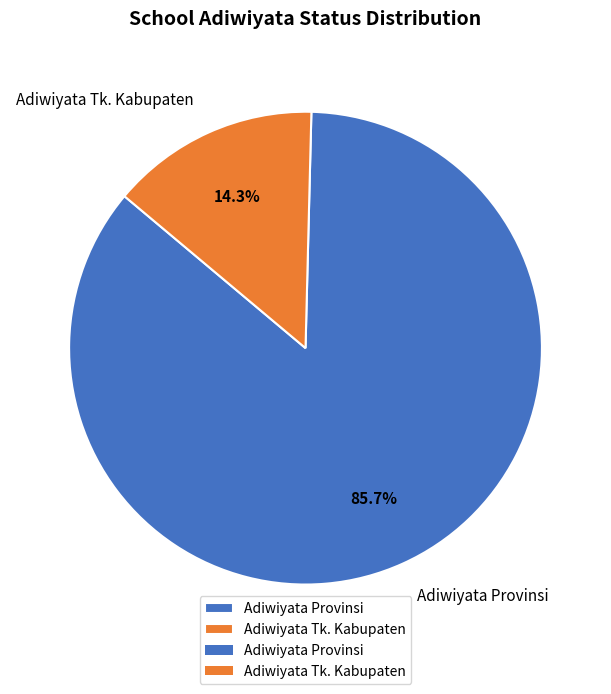

What portion of the pie excludes Adiwiyata Tk. Kabupaten?

85.7%